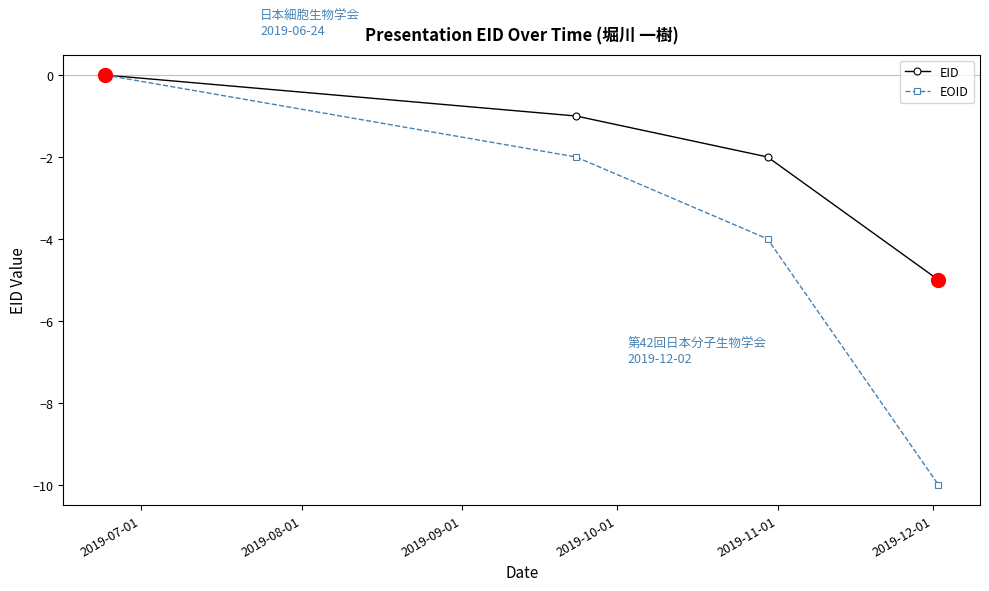

At how many categories does at least one series exceed -6?

4